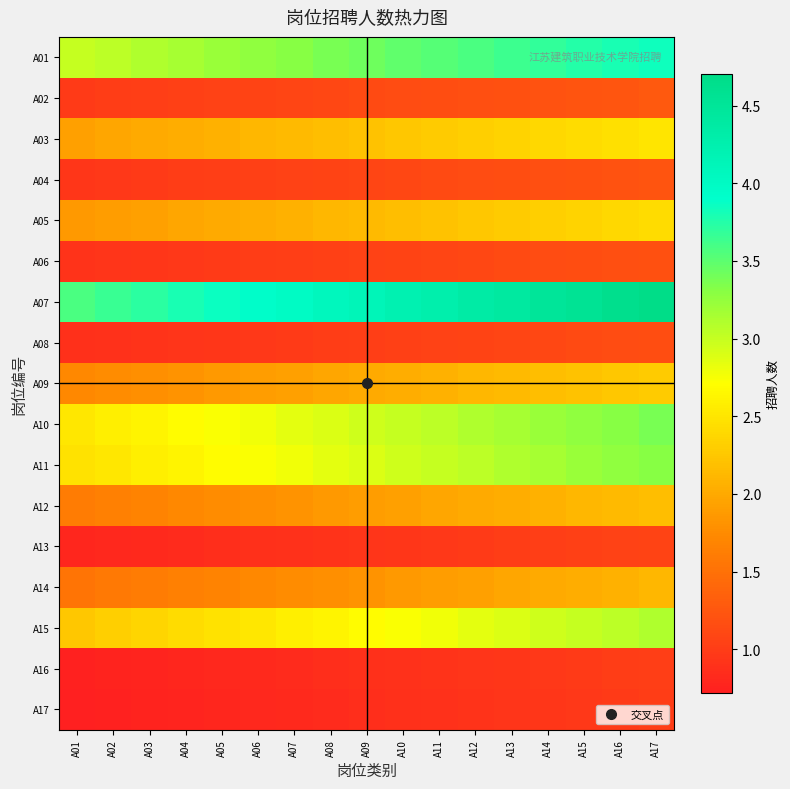

What is the smallest value displayed?

0.7